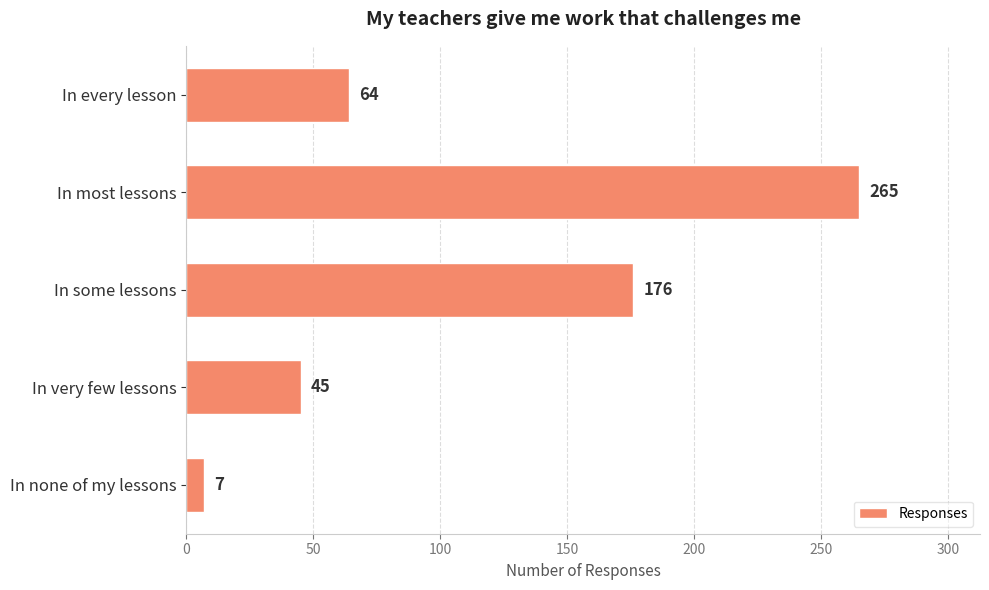

Reading bottom to top, extract all data points from this chart.

7	45	176	265	64